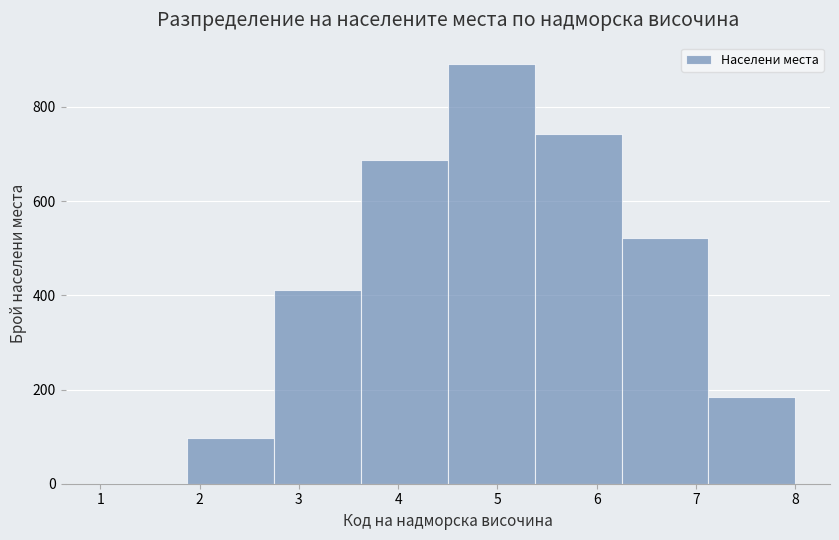

Reading left to right, list every bar in this chart as the range it spans on the x-axis followed by its height. Neither the bar edges nor the heights are printed on the chart, so give them approximately, as read against the axes.

1.0 to 1.9: under 20
1.9 to 2.8: 100
2.8 to 3.6: 420
3.6 to 4.5: 680
4.5 to 5.4: 900
5.4 to 6.3: 740
6.3 to 7.1: 520
7.1 to 8.0: 180